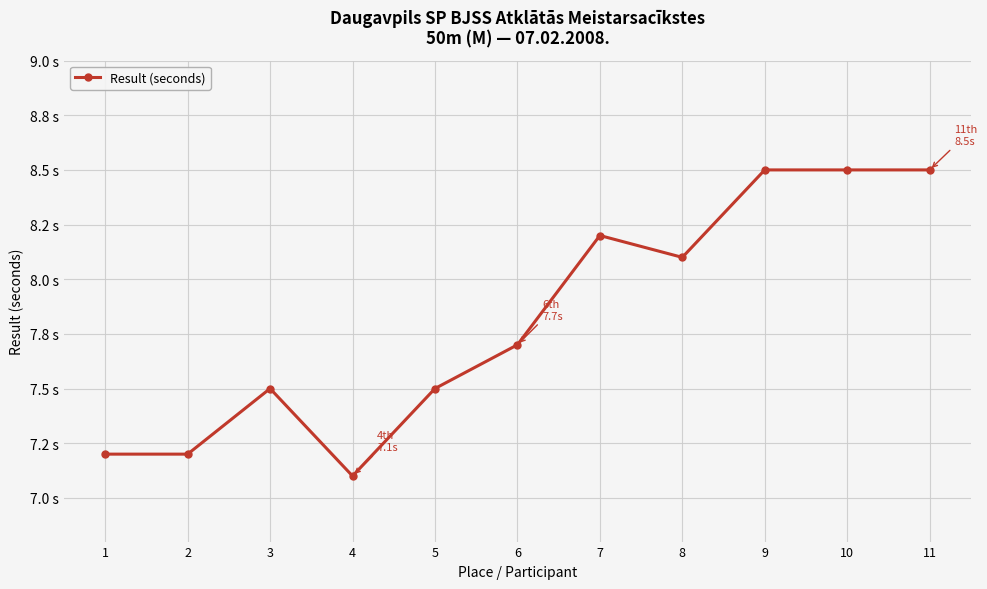

Is this an area chart (filled region under the line)?

No